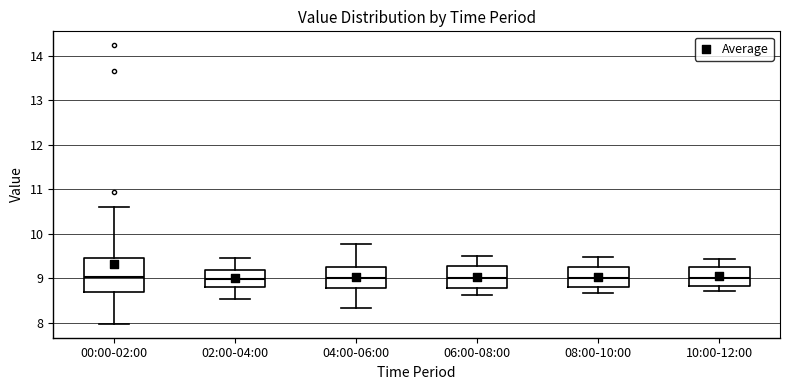

Where is the lower edge of the box for 10:00-12:00 on the y-axis? The values are not printed on the chart, so give them approximately, as read against the axis.

8.8